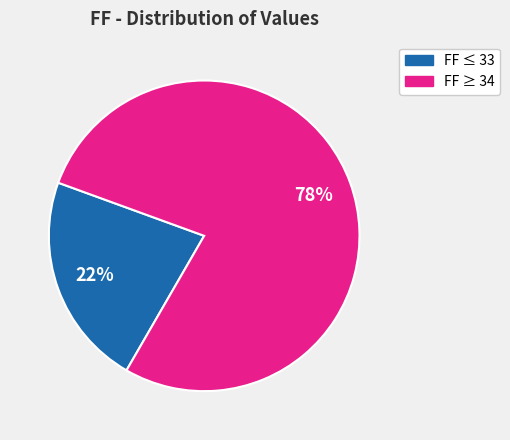

Is there any slice that represents more than half of the pie?

Yes